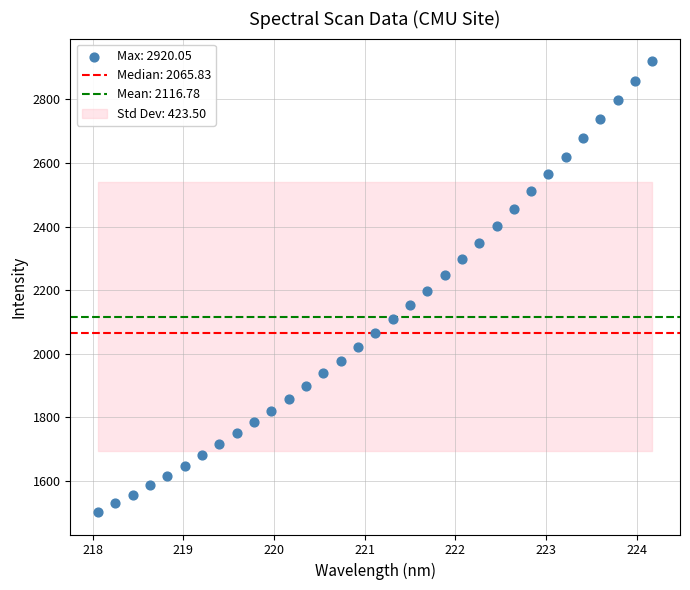

What is the range of Y values (max minus min)?

1417.7